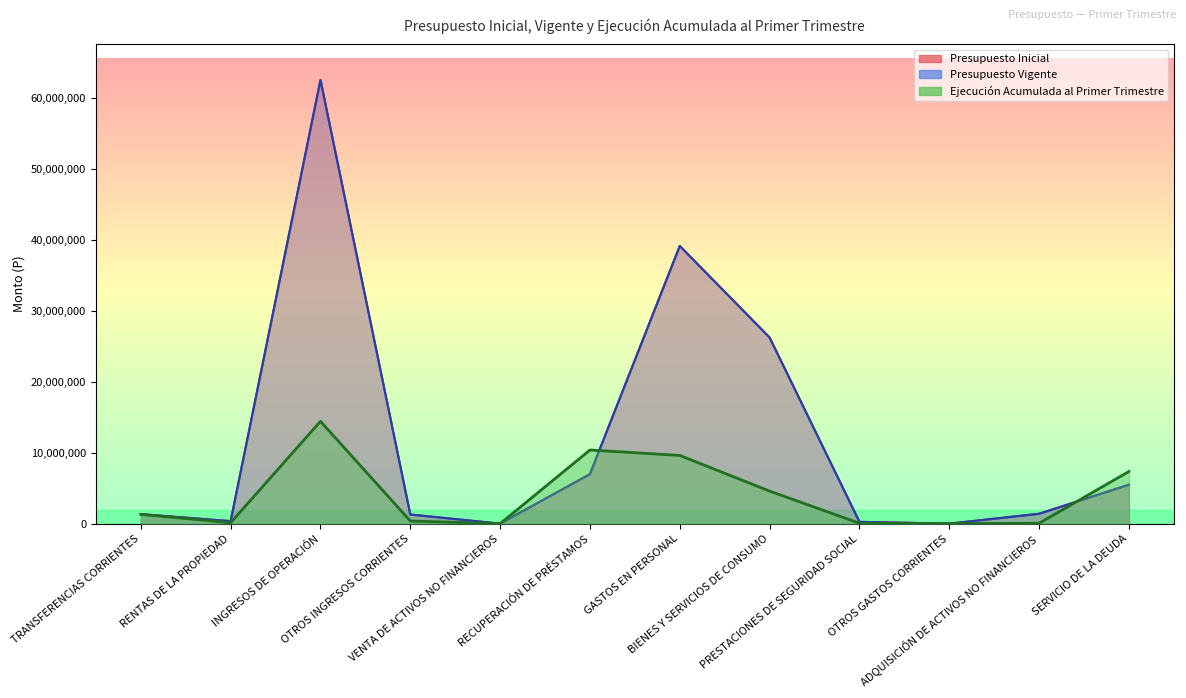

What is the approximate value of Presupuesto Inicial at ADQUISICIÓN DE ACTIVOS NO FINANCIEROS?

1391895